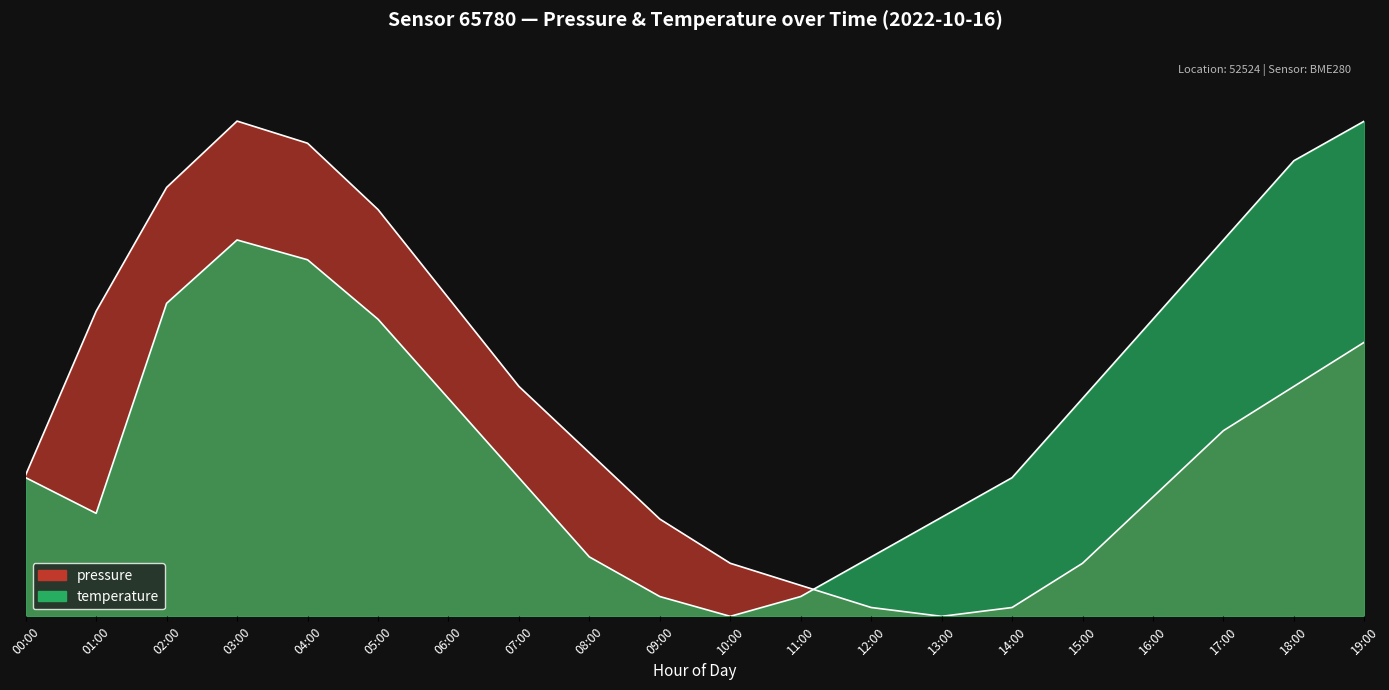

Reading left to right, what are all the values shown in this chart?

pressure: 28.6	61.6	86.6	100.0	95.5	82.1	64.3	46.4	33.0	19.6	10.7	6.2	1.8	0.0	1.8	10.7	24.1	37.5	46.4	55.4
temperature: 28.0	20.8	63.2	76.0	72.0	60.0	44.0	28.0	12.0	4.0	0.0	4.0	12.0	20.0	28.0	44.0	60.0	76.0	92.0	100.0